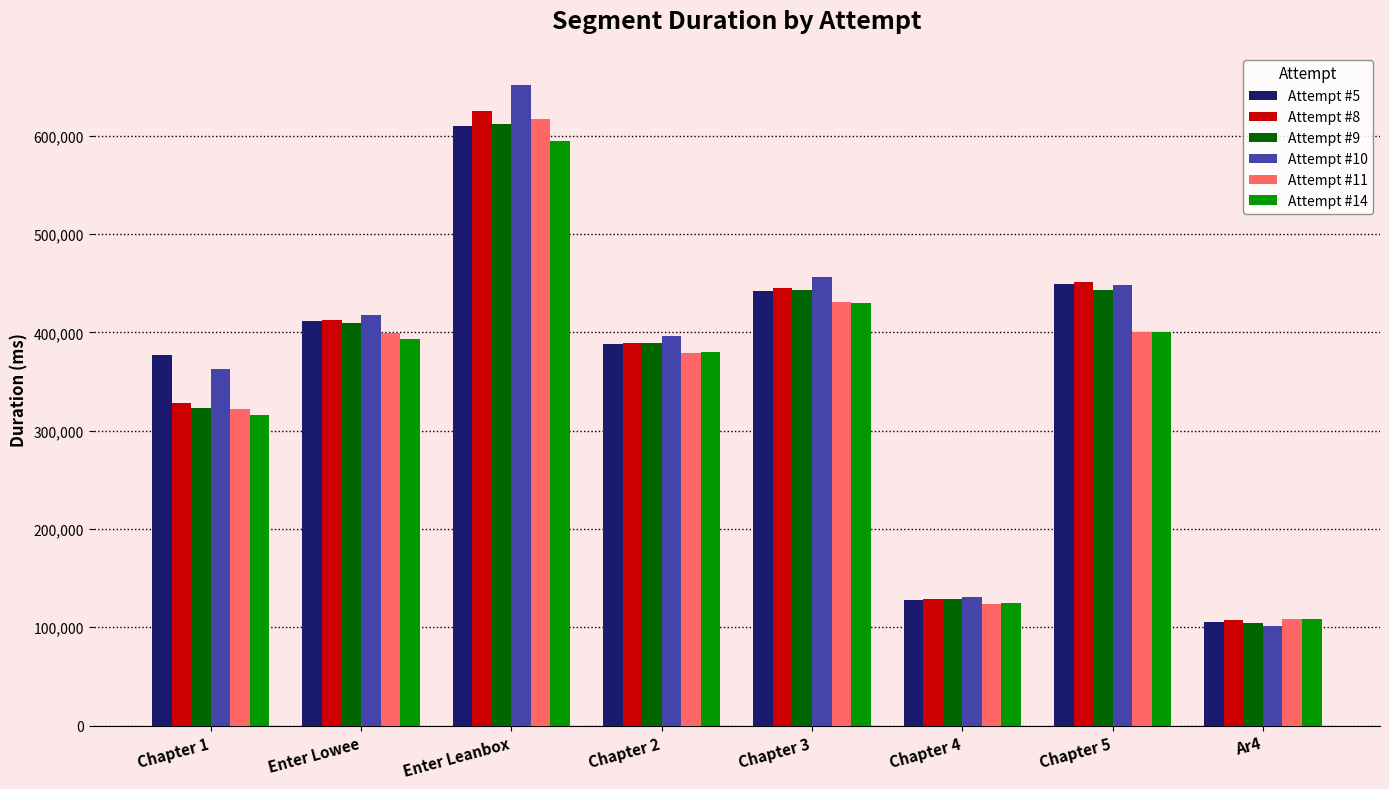

Is the value of Attempt #11 at Chapter 2 greater than the value of Attempt #8 at Enter Leanbox?

No